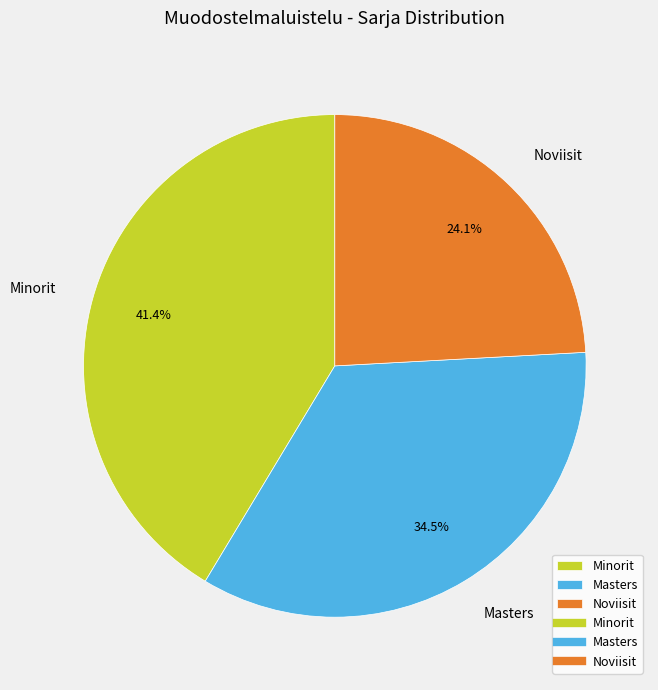

Rank the categories by value from highest to lowest.

Minorit, Masters, Noviisit